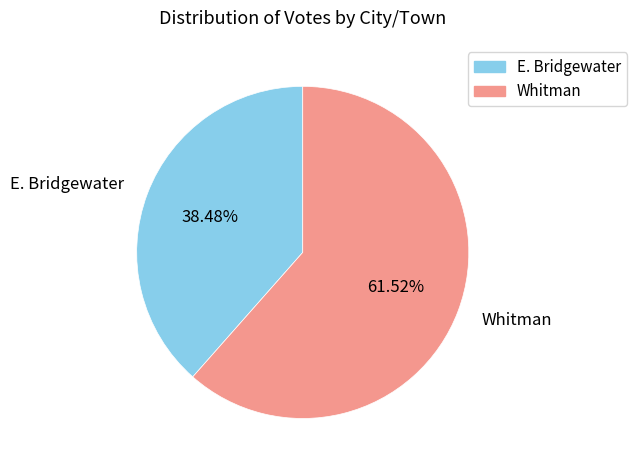

What percentage is the E. Bridgewater slice, to the nearest percent?

38%